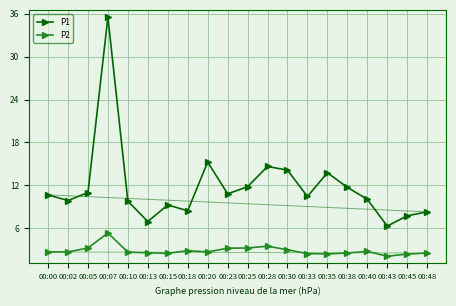

What is the sum of all P1 values?

236.6